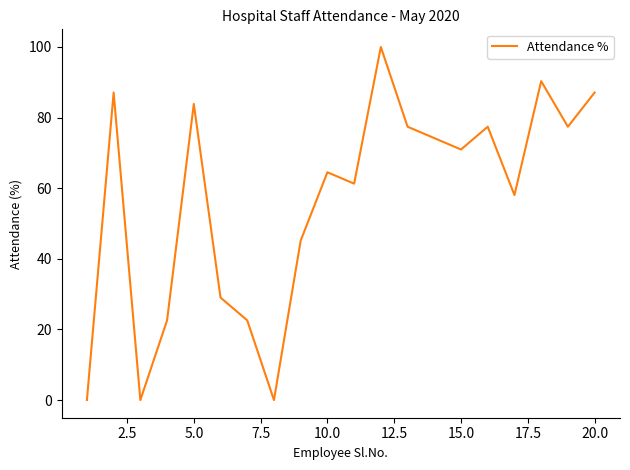

What is the average value?

56.5